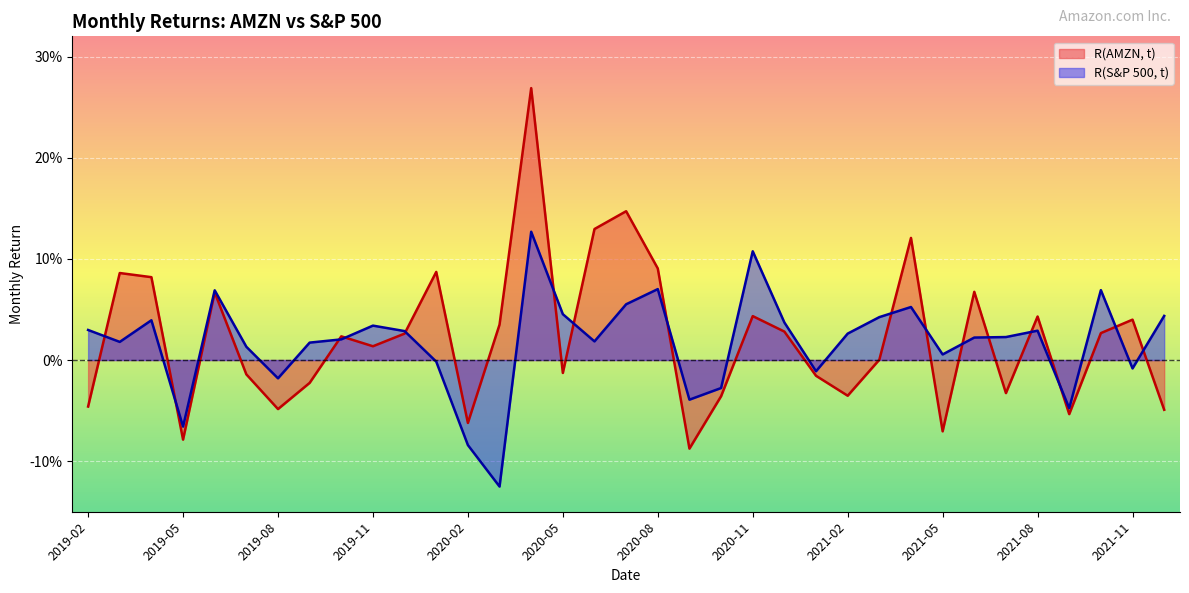

Where is the first local minimum for R(S&P 500, t)?

2019-03